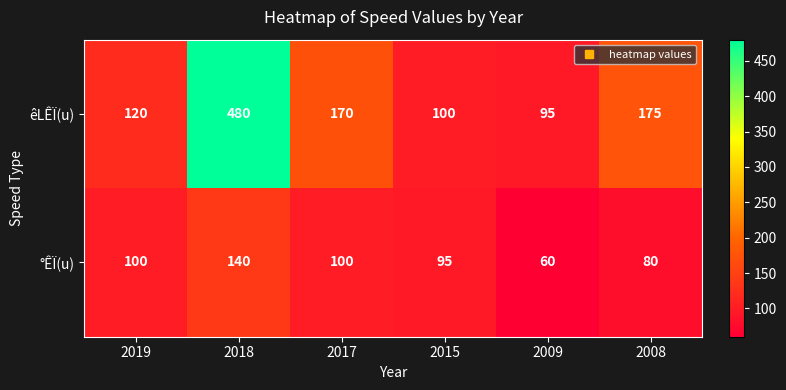

Which series has the largest total across all categories?

êLÊÏ(u)